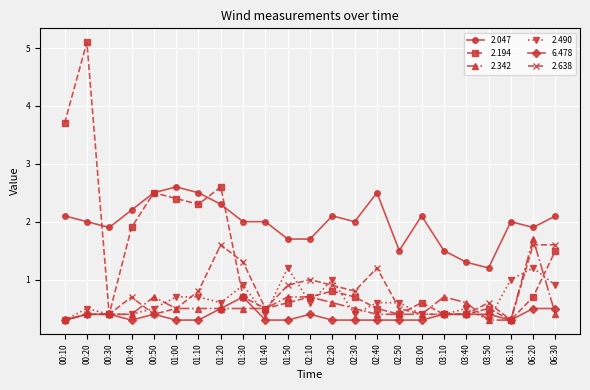

Is the value of 2.638 at 06:20 greater than the value of 6.478 at 03:50?

Yes